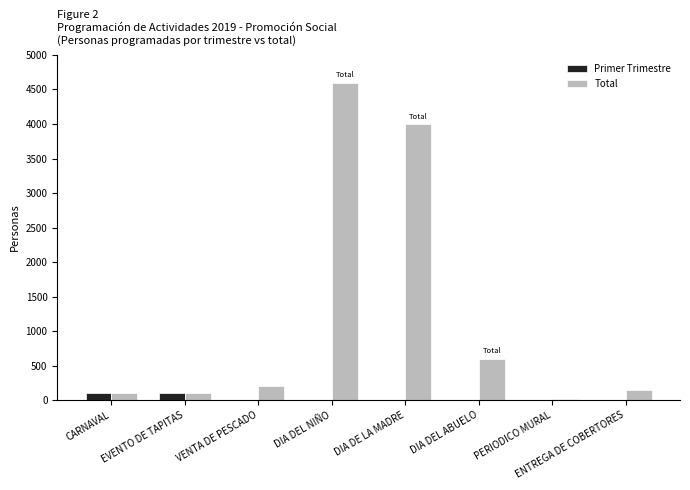

What is the maximum value for Primer Trimestre?

100